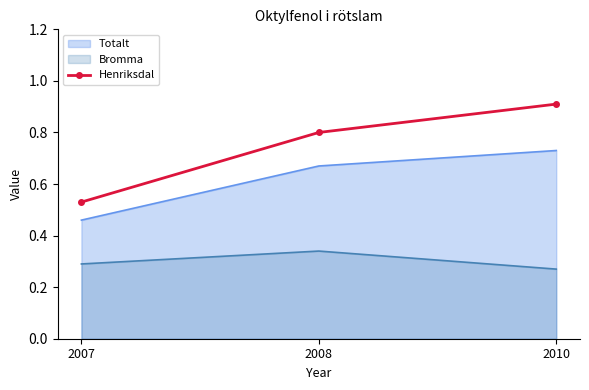

Which category has the lowest value in the Henriksdal series?

2007